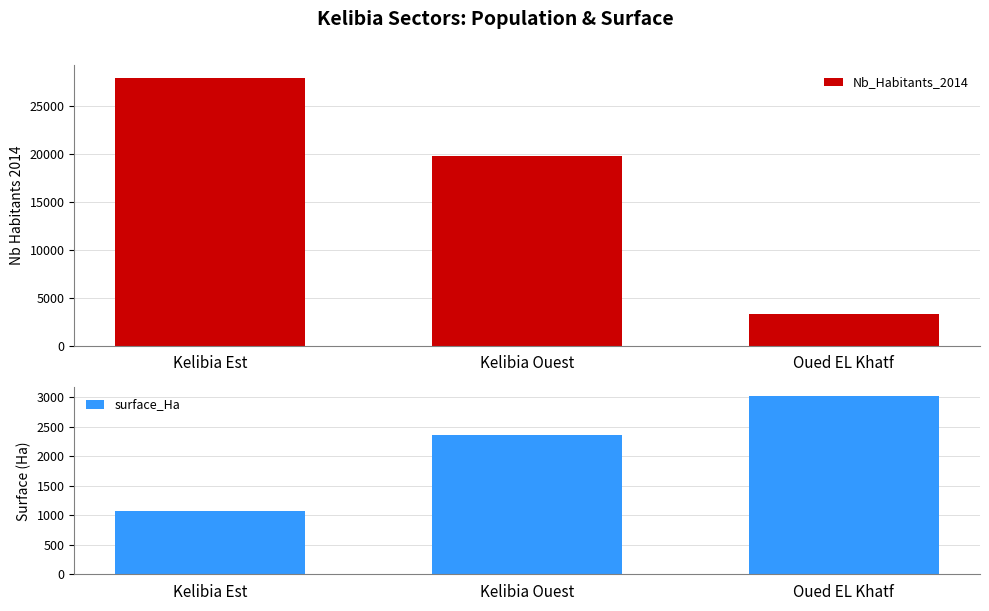

Does the chart contain any negative values?

No